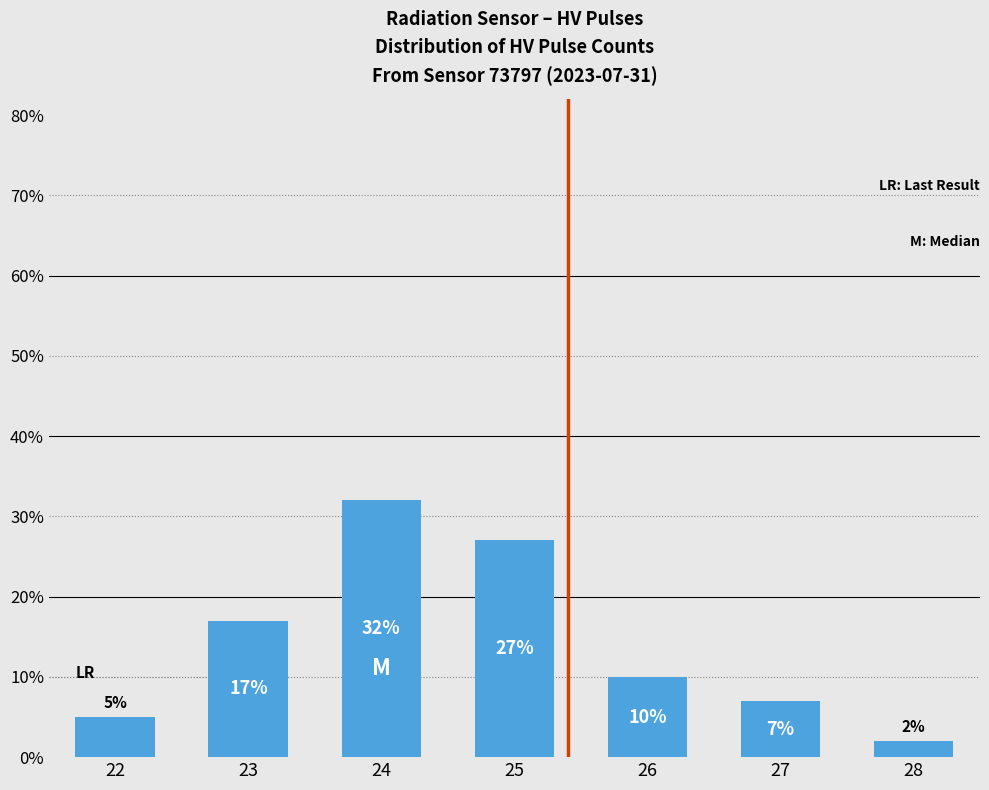

Reading left to right, extract all data points from this chart.

5	17	32	27	10	7	2